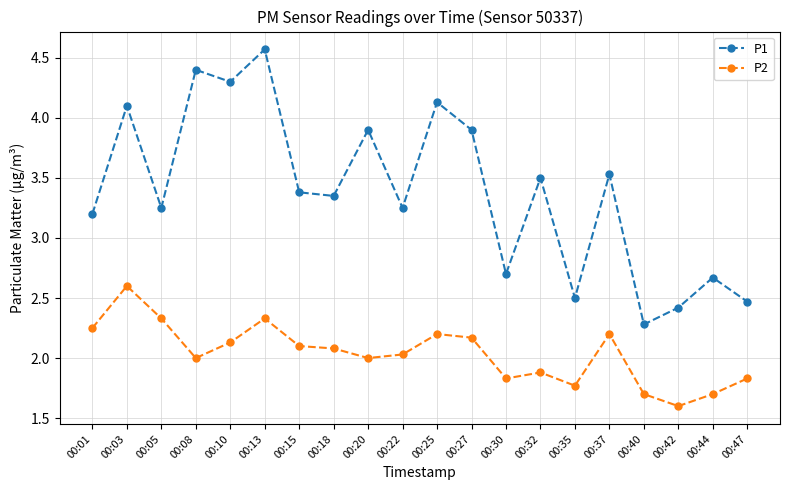

Rank the series by their maximum value, from lowest to highest.

P2, P1